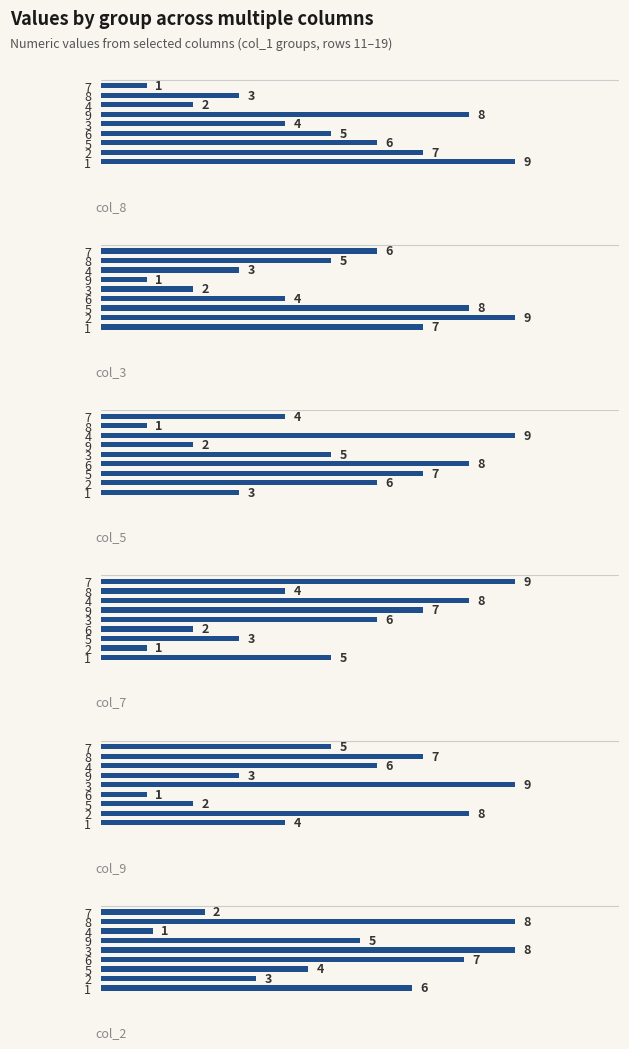

Which series has the widest spread of values?

col_8